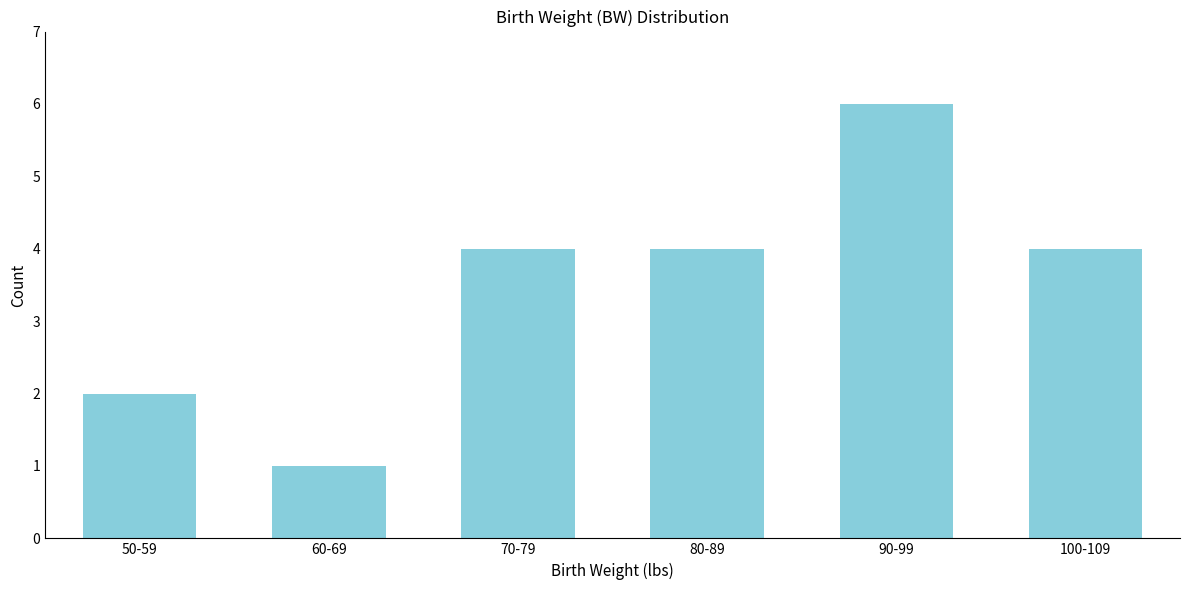

Reading right to left, list all the values displayed in this chart.

100-109=4	90-99=6	80-89=4	70-79=4	60-69=1	50-59=2